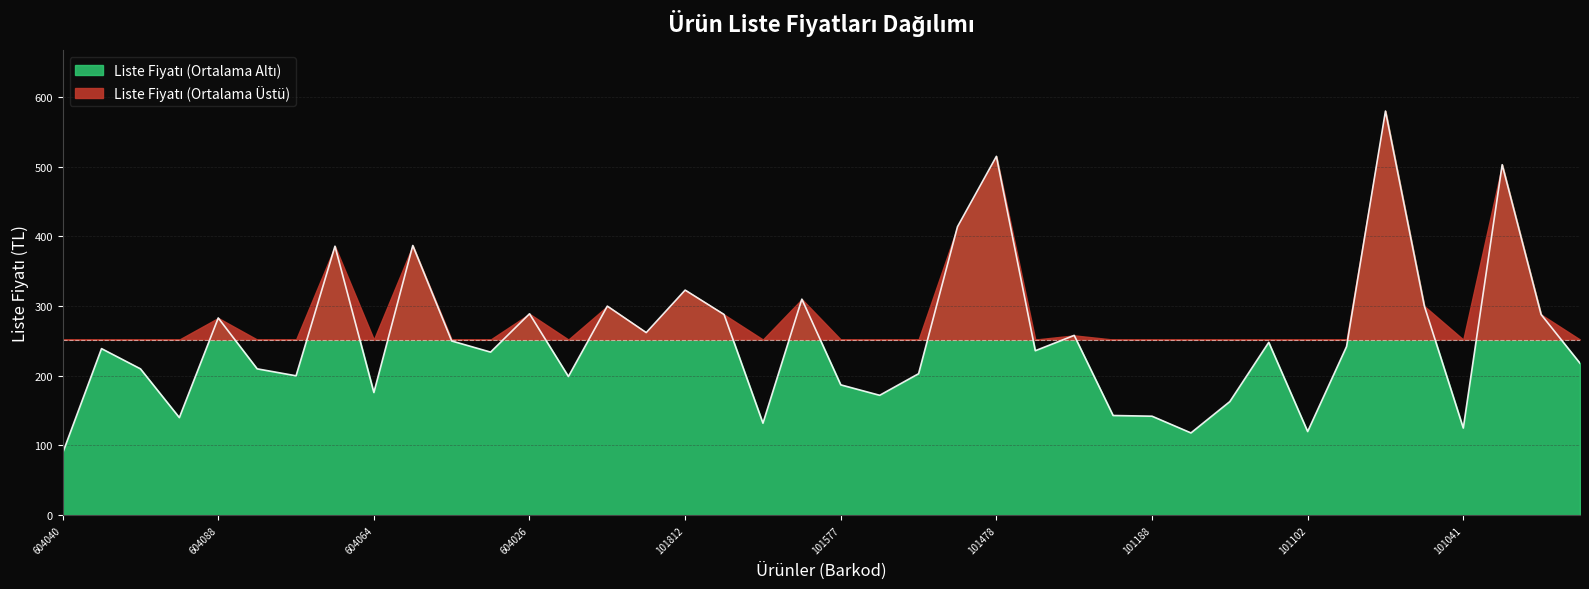

List the labels in order of value, smallest first.

9786255604040, 9786258101201, 9786258101102, 9786258101041, 9786258101638, 9786255604118, 9786258101188, 9786258101171, 9786258101249, 9786258101584, 9786255604064, 9786258101577, 9786258101850, 9789752480049, 9786258101515, 9786255604095, 9786255604101, 9786057839978, 9786255604033, 9786258101362, 9786255604125, 9786258101096, 9786258101126, 9786258101997, 9786258101348, 9786253861025, 9786255604088, 9786258101713, 9786258101003, 9786255604026, 9786056541315, 9786258101065, 9786258101645, 9786258101812, 9786255604002, 9786255604019, 9786057839954, 9786258101027, 9786258101478, 9786258101119